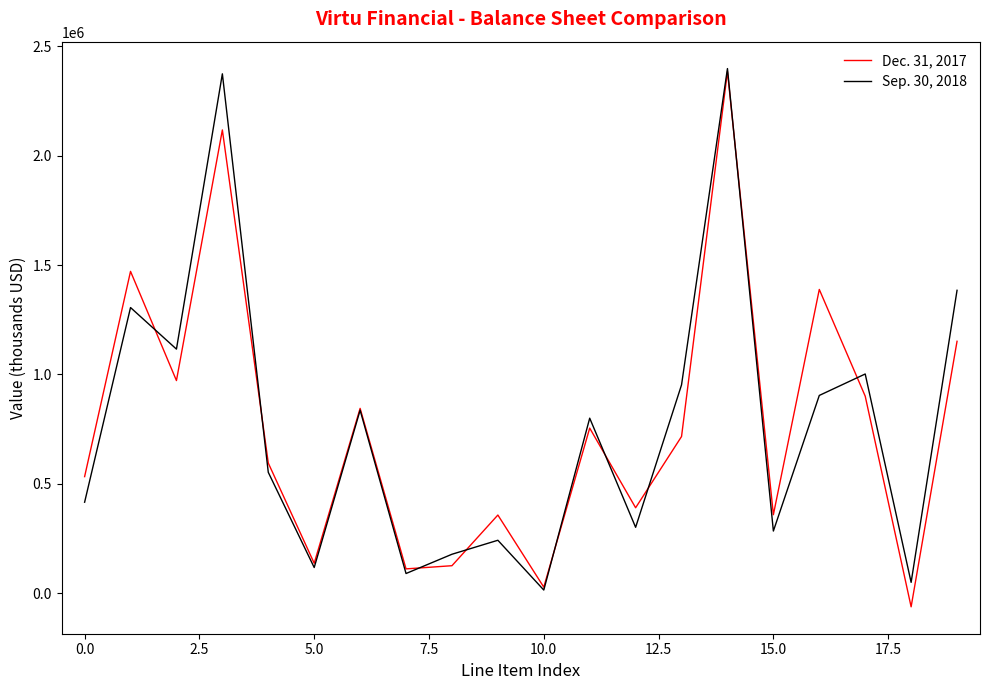

List the series in order of their overall mean, highest first.

Sep. 30, 2018, Dec. 31, 2017